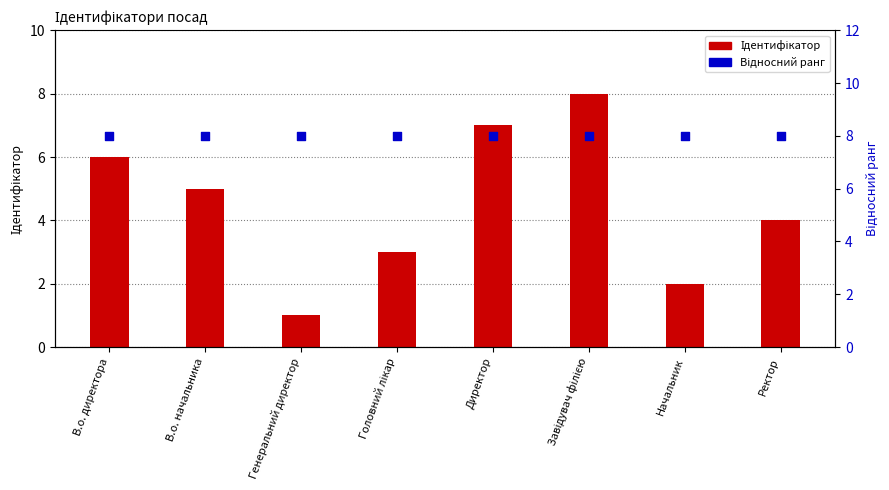

Is the value of Ідентифікатор at Директор greater than the value of Відносний ранг at В.о. начальника?

No